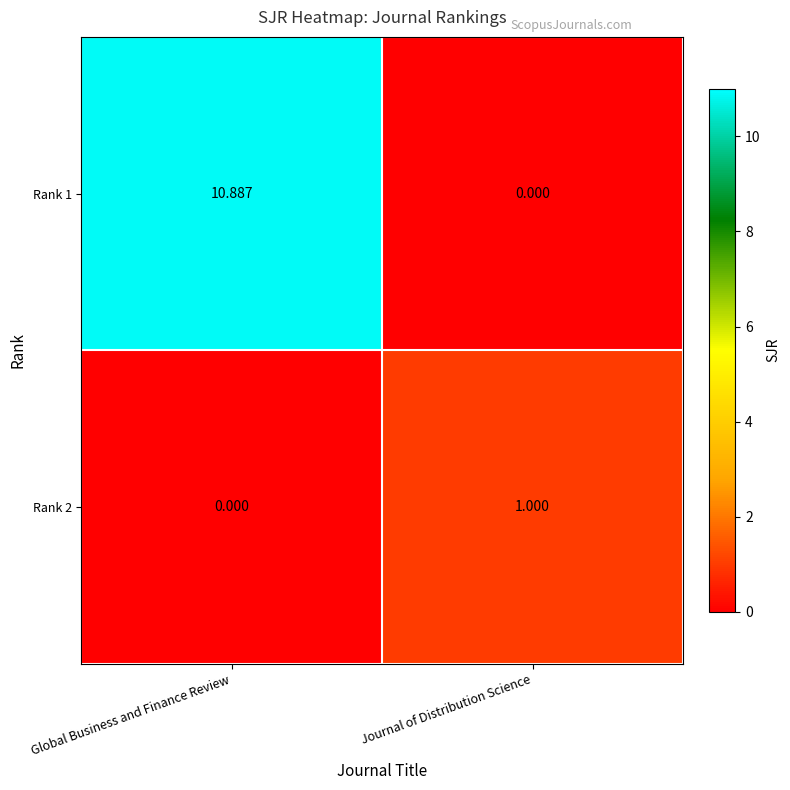

Which series has the largest total across all categories?

Rank 1